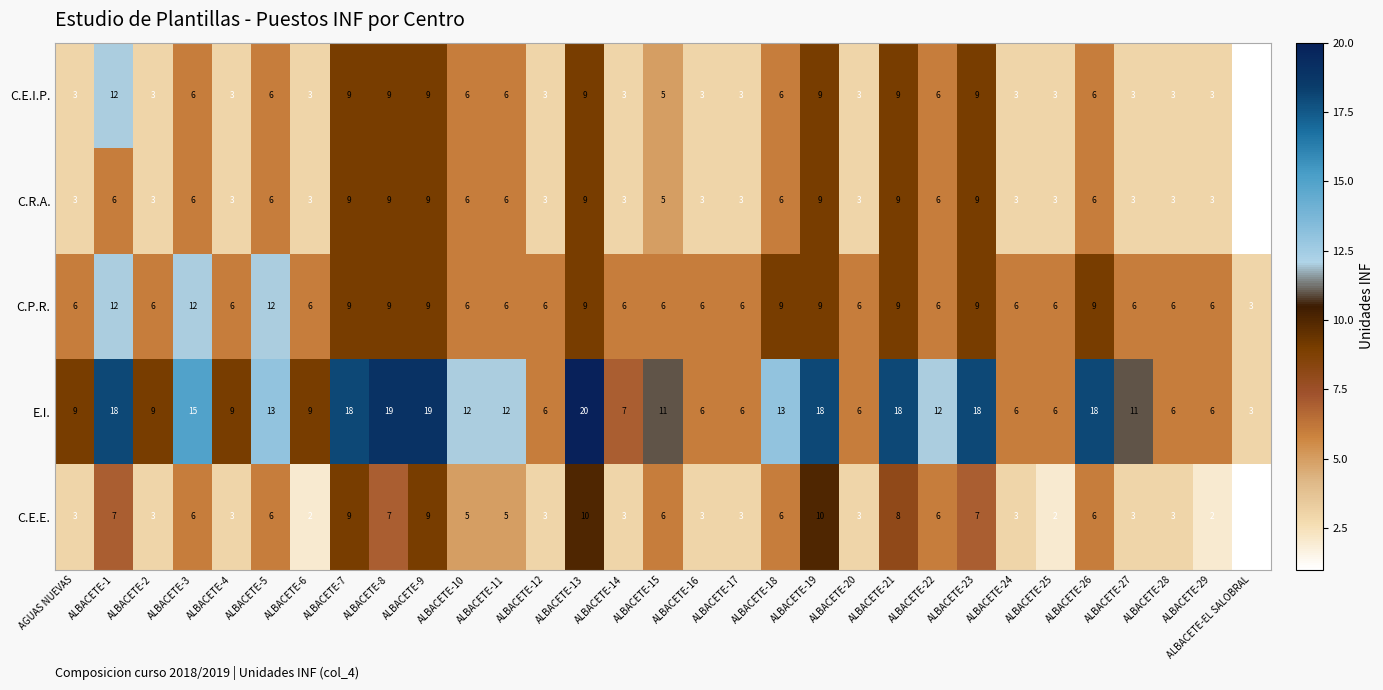

How many series are shown in this chart?

5